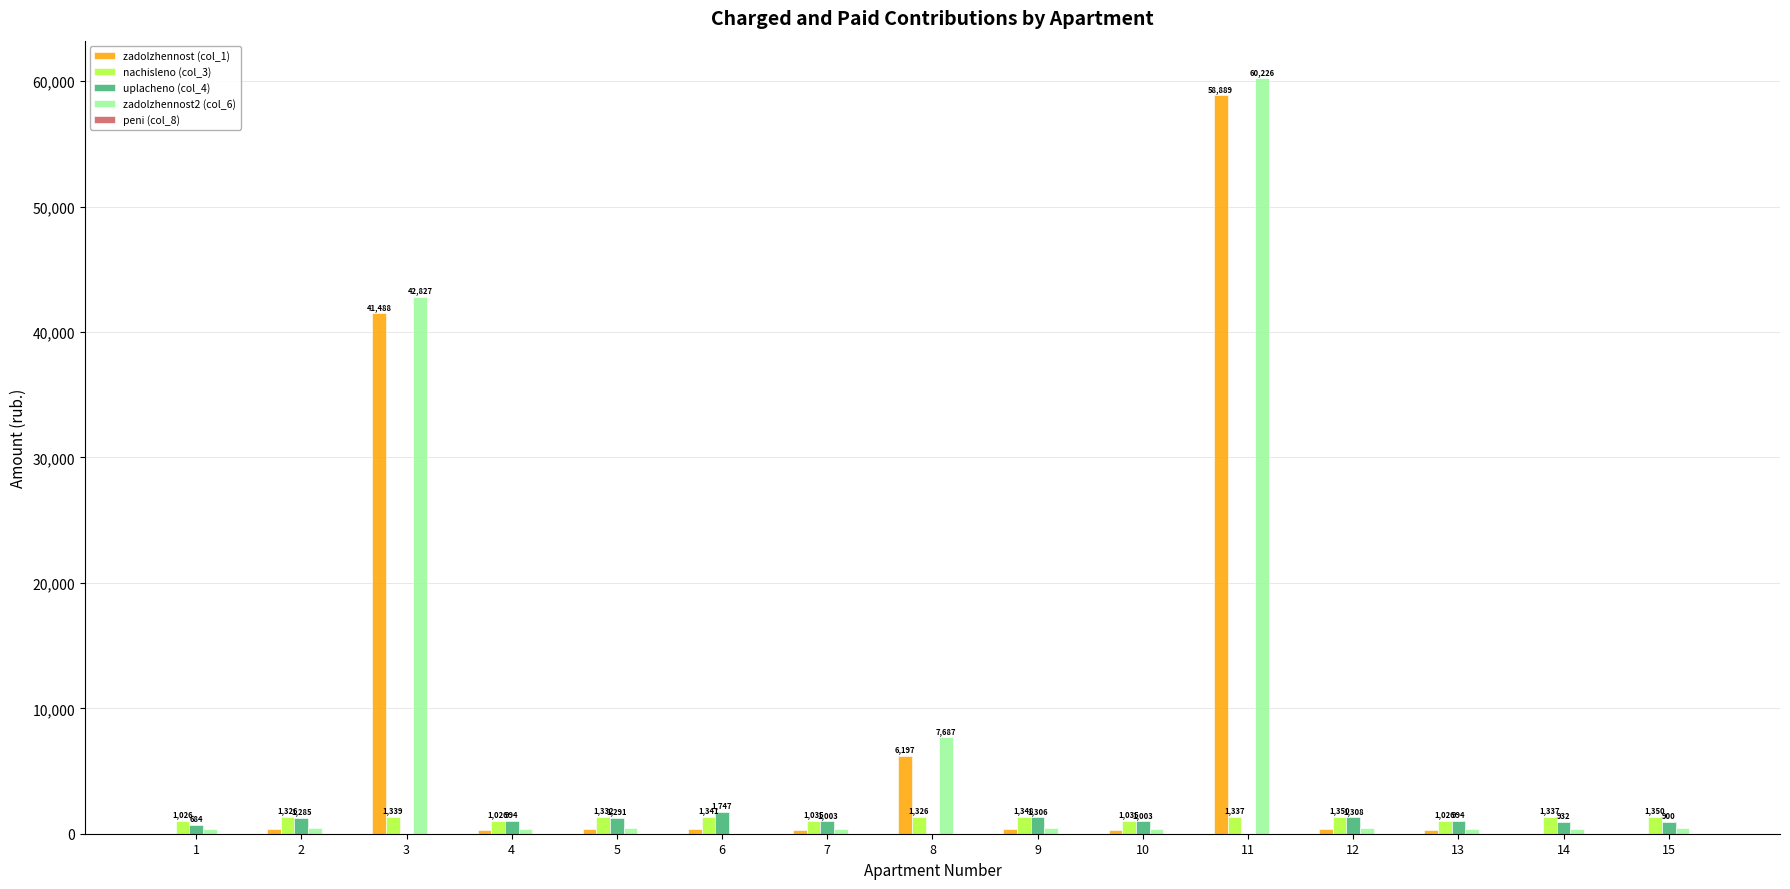

What is the difference between the nachisleno (col_3) values at 11 and 15?

13.2